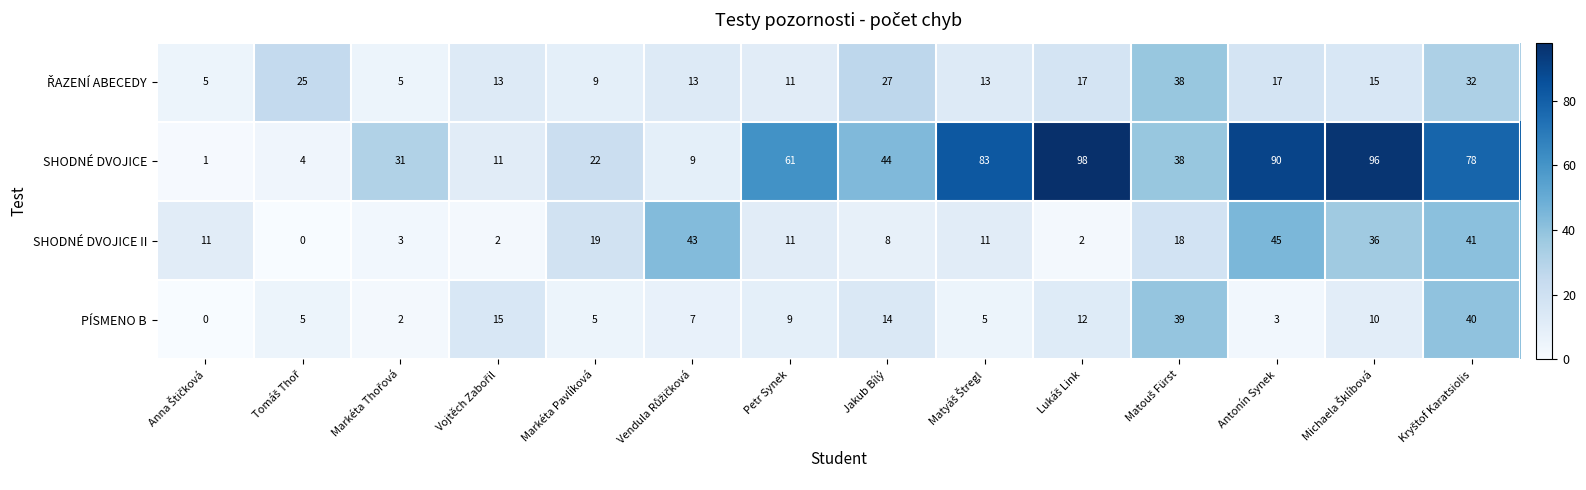

What is the maximum value shown in the chart?

98